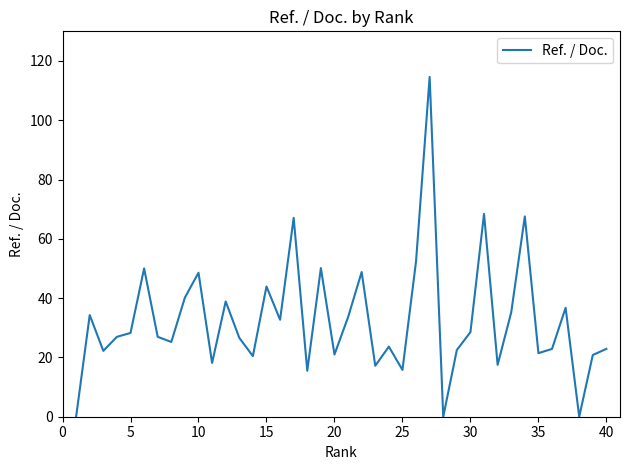

What is the greatest value displayed?

114.6